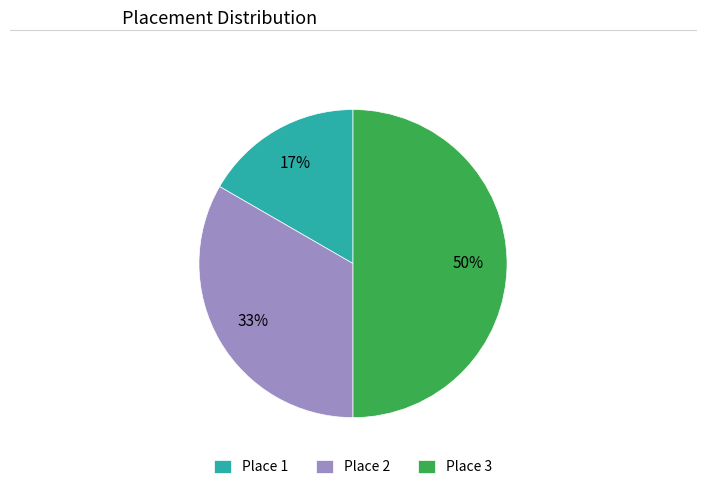

To the nearest percent, what is the combined percentage of Place 3 and Place 1?

67%